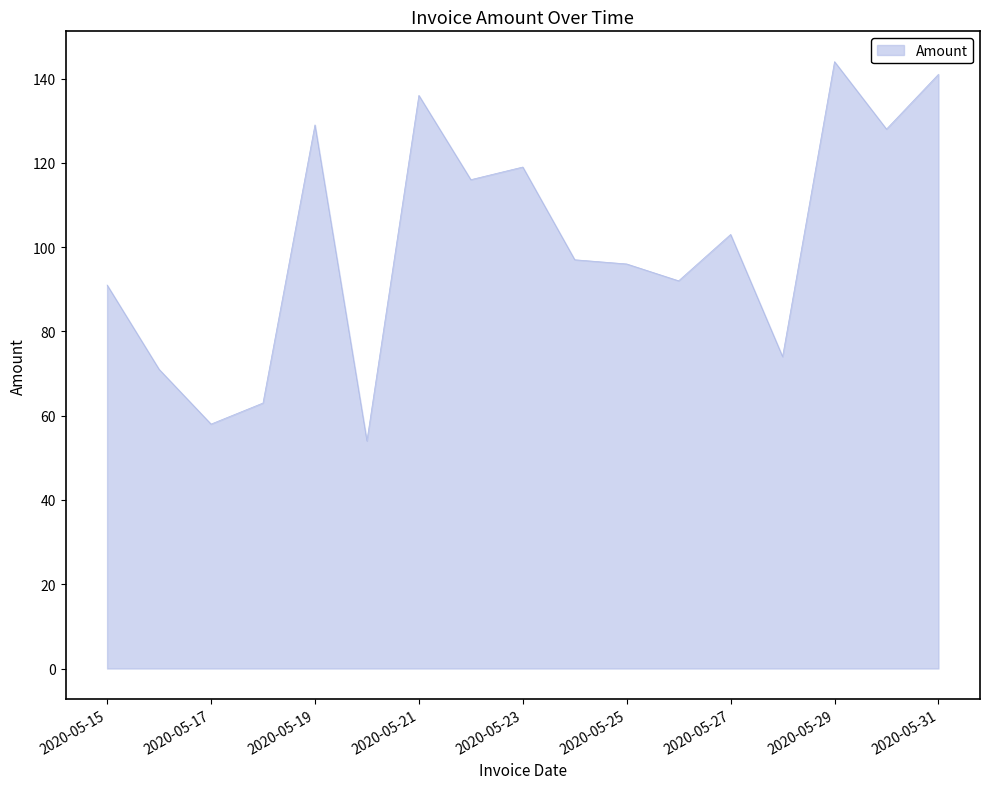

What is the difference between the maximum and minimum values?

90